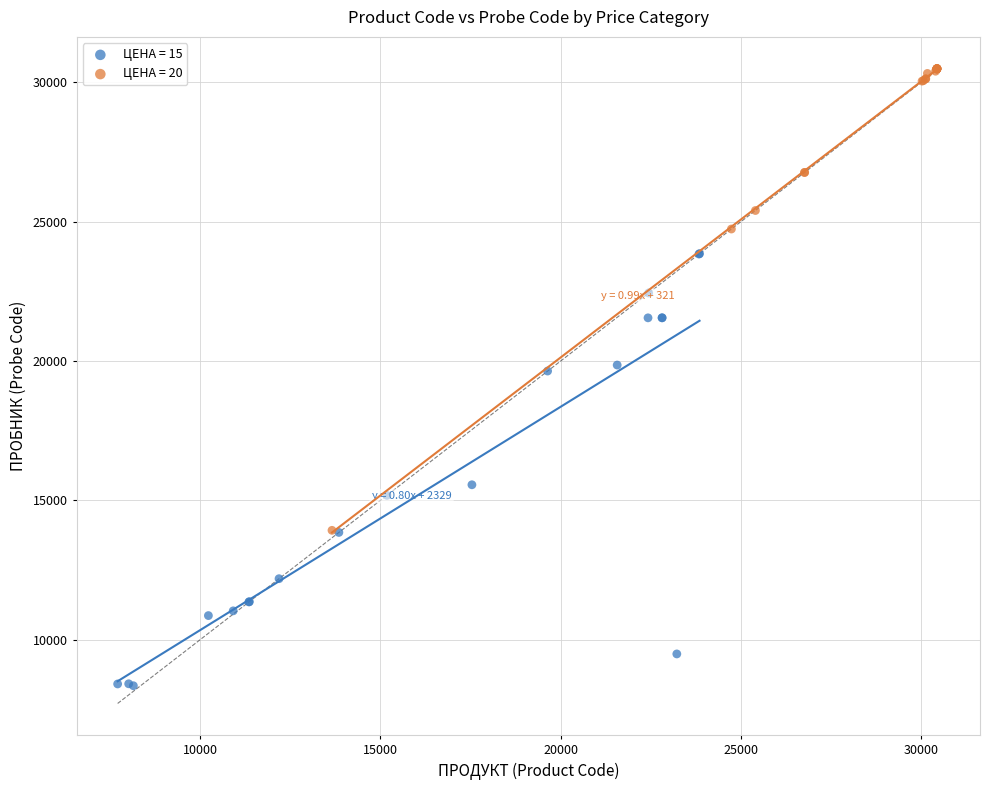

What are all the series names shown in the legend?

ЦЕНА = 15, ЦЕНА = 20